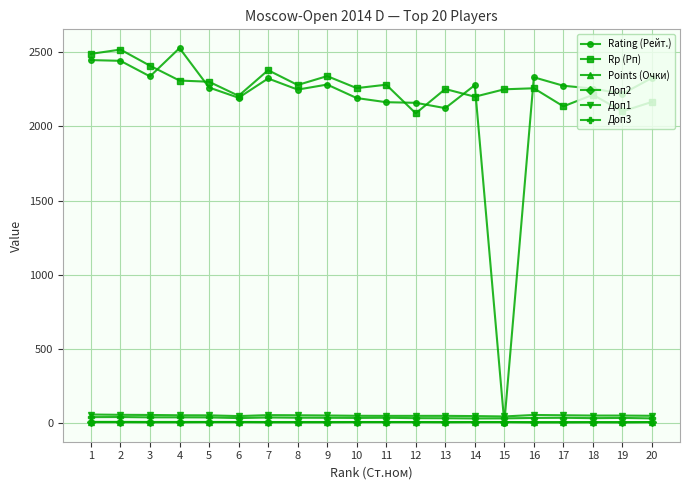

How many times do Points (Очки) and Rating (Рейт.) cross each other?

2